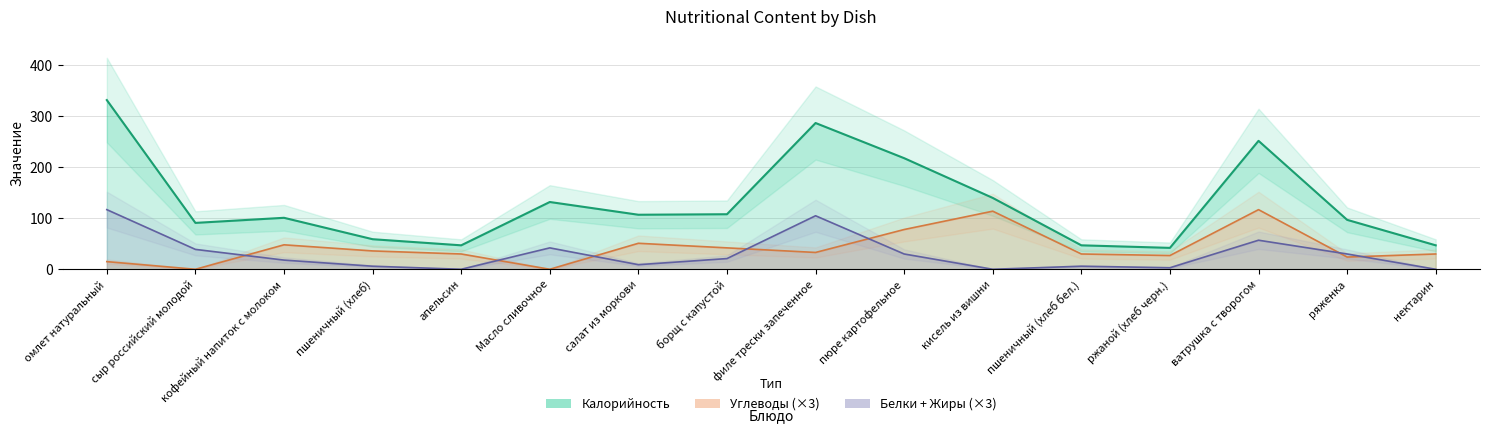

Where is the first local minimum for Калорийность?

сыр российский молодой